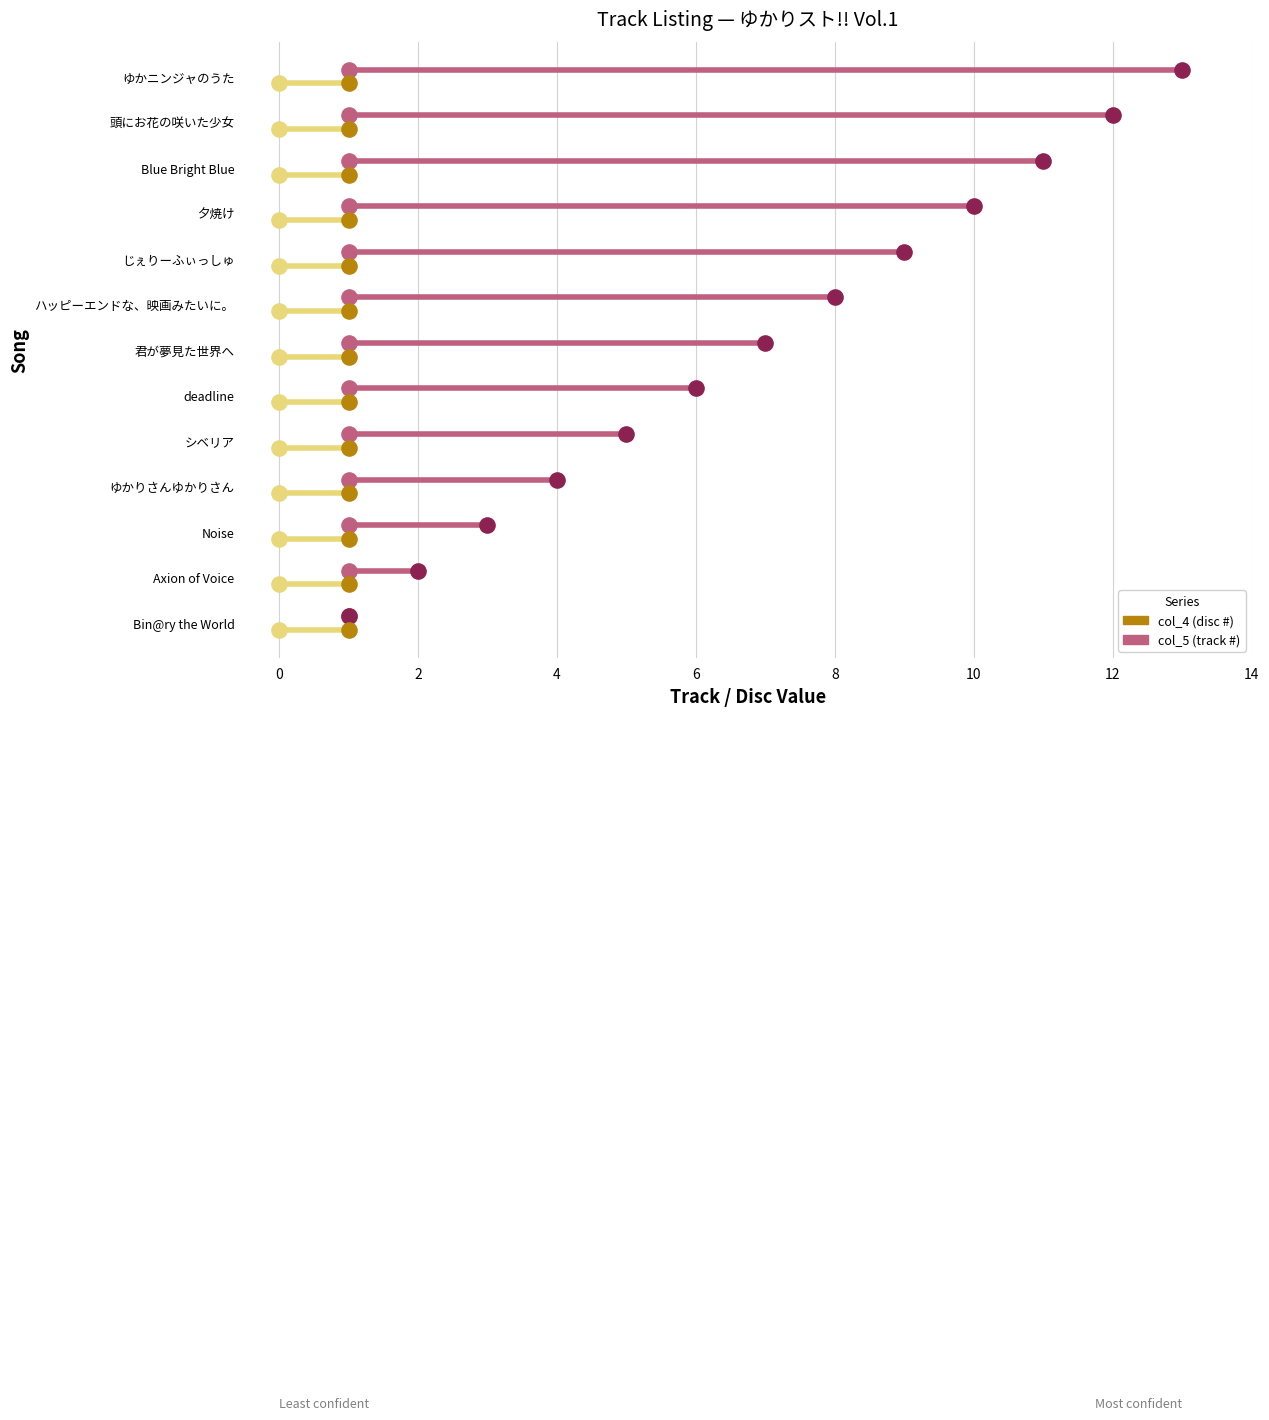

Which series reaches the minimum Y coordinate?

col_4